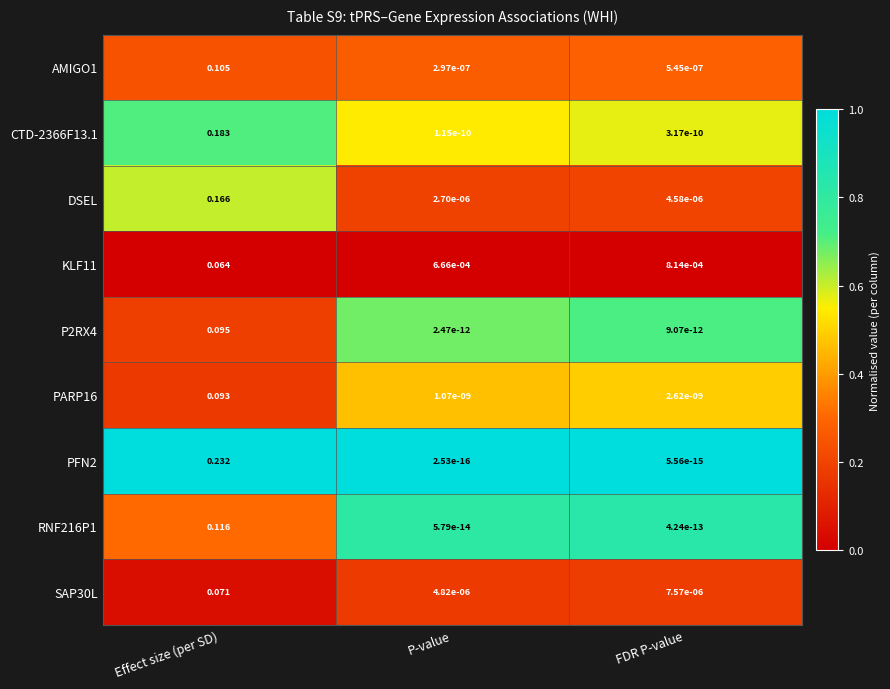

At which label is SAP30L closest to 0?

P-value